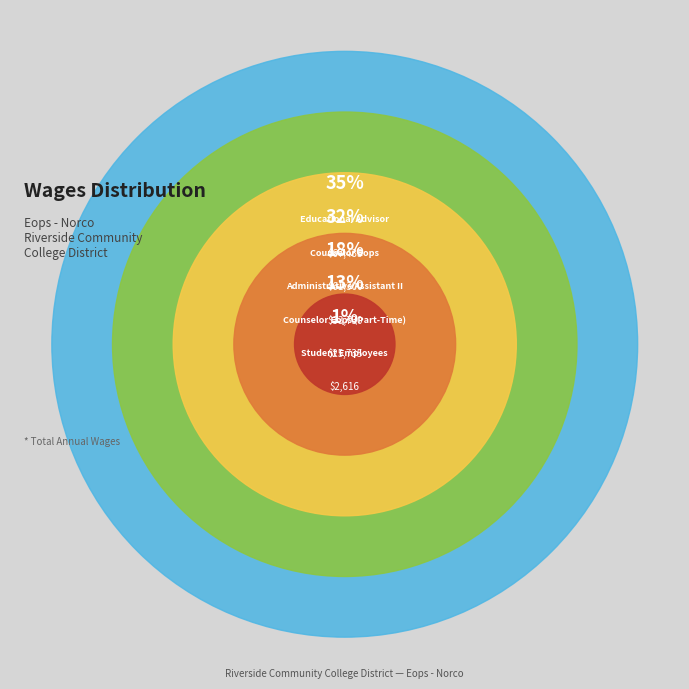

To the nearest percent, what percentage of the pie is Student Employees?

1%